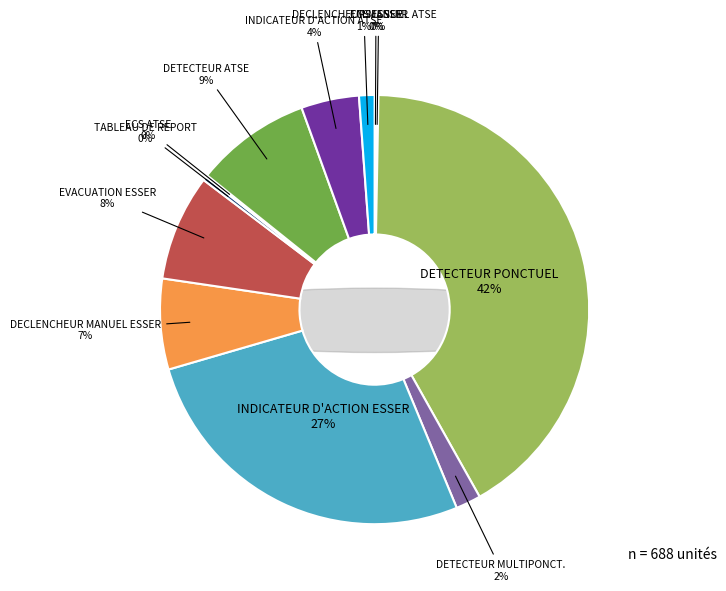

What is the change in value from ECS ESSER to DETECTEUR MULTIPONCTUEL ESSER?

+12